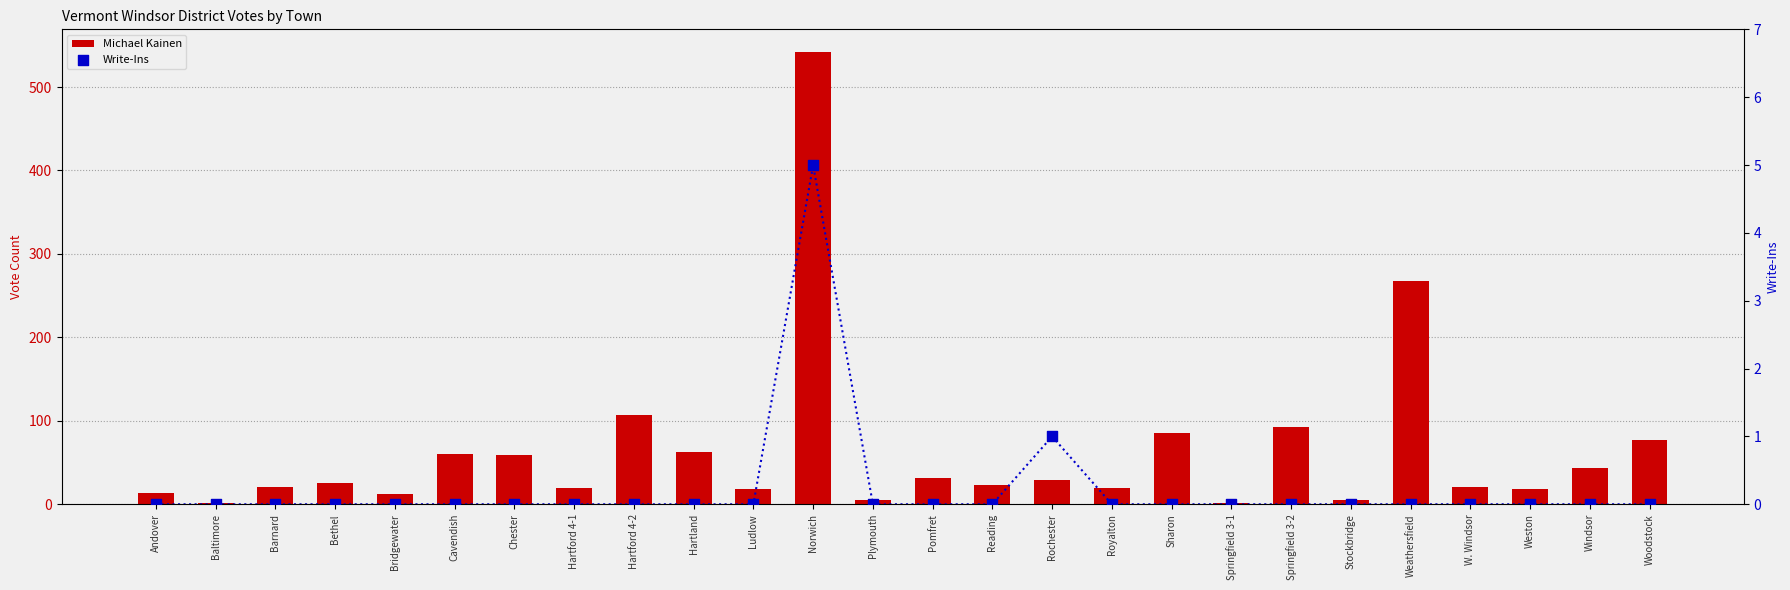

What are all the series names shown in the legend?

Michael Kainen, Write-Ins